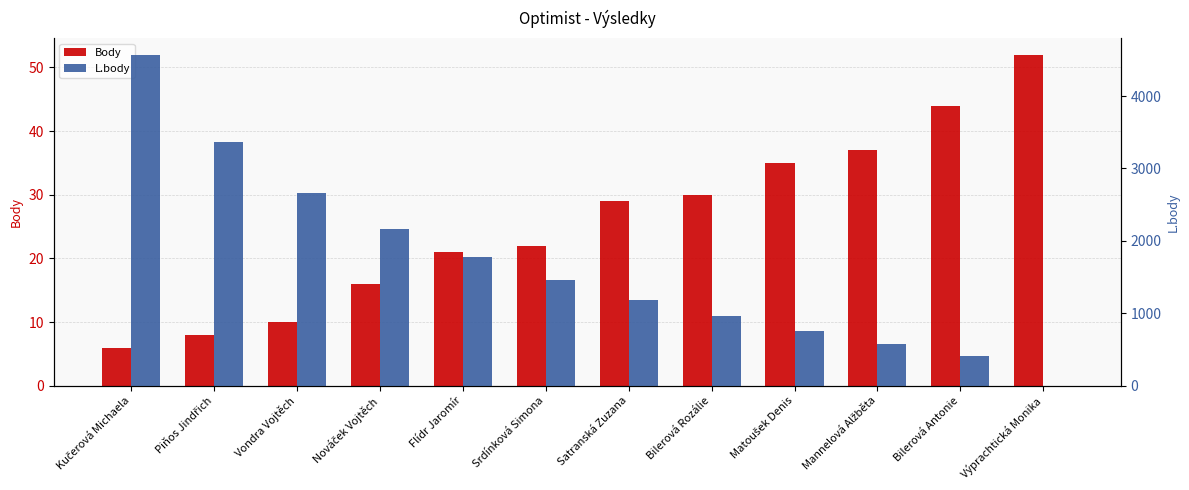

At which category is the sum across all series the highest?

Kučerová Michaela